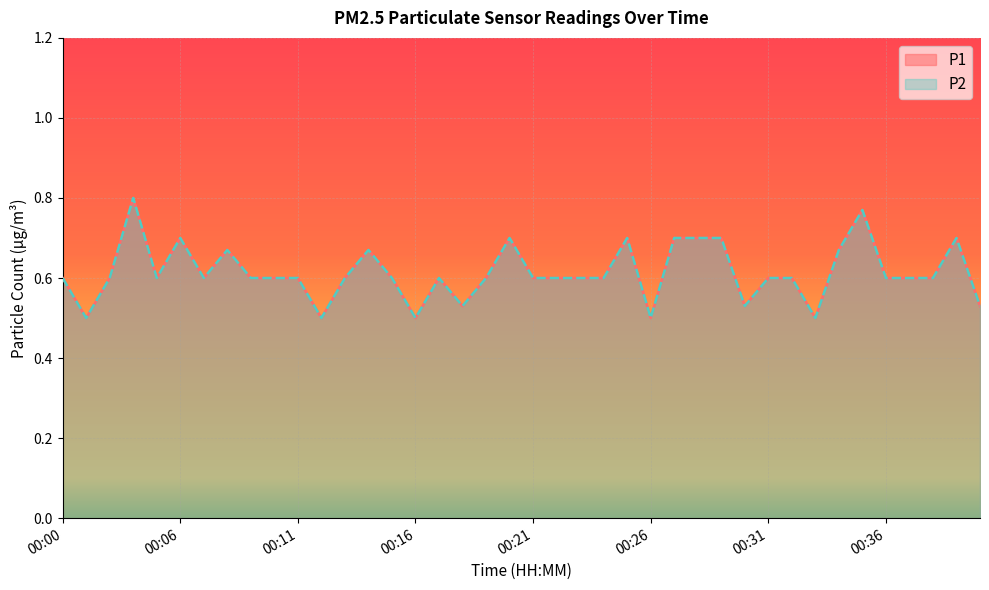

Between 00:24 and 00:20, which is larger?

00:20